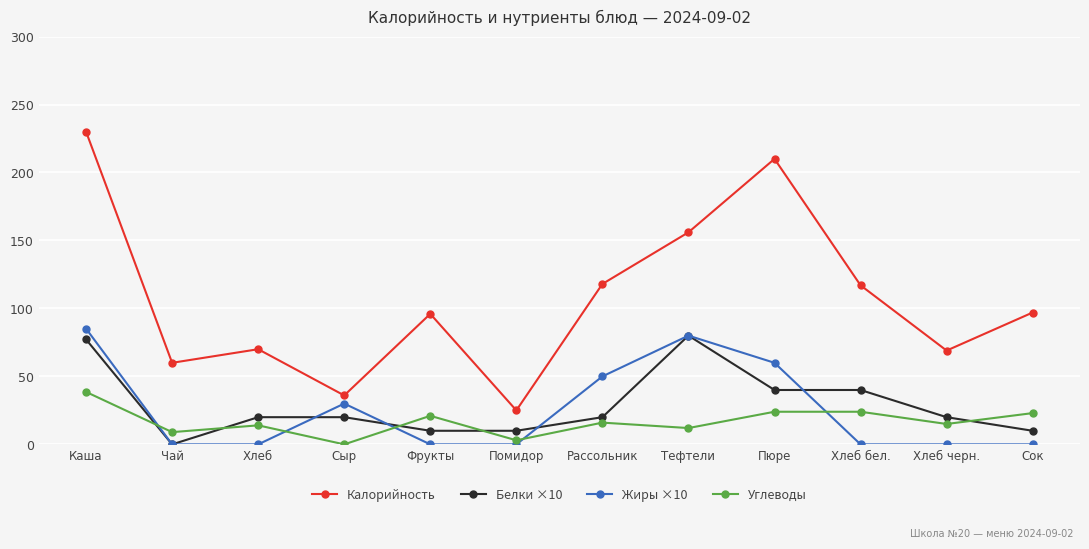

At which category does Калорийность reach its first local peak?

Хлеб